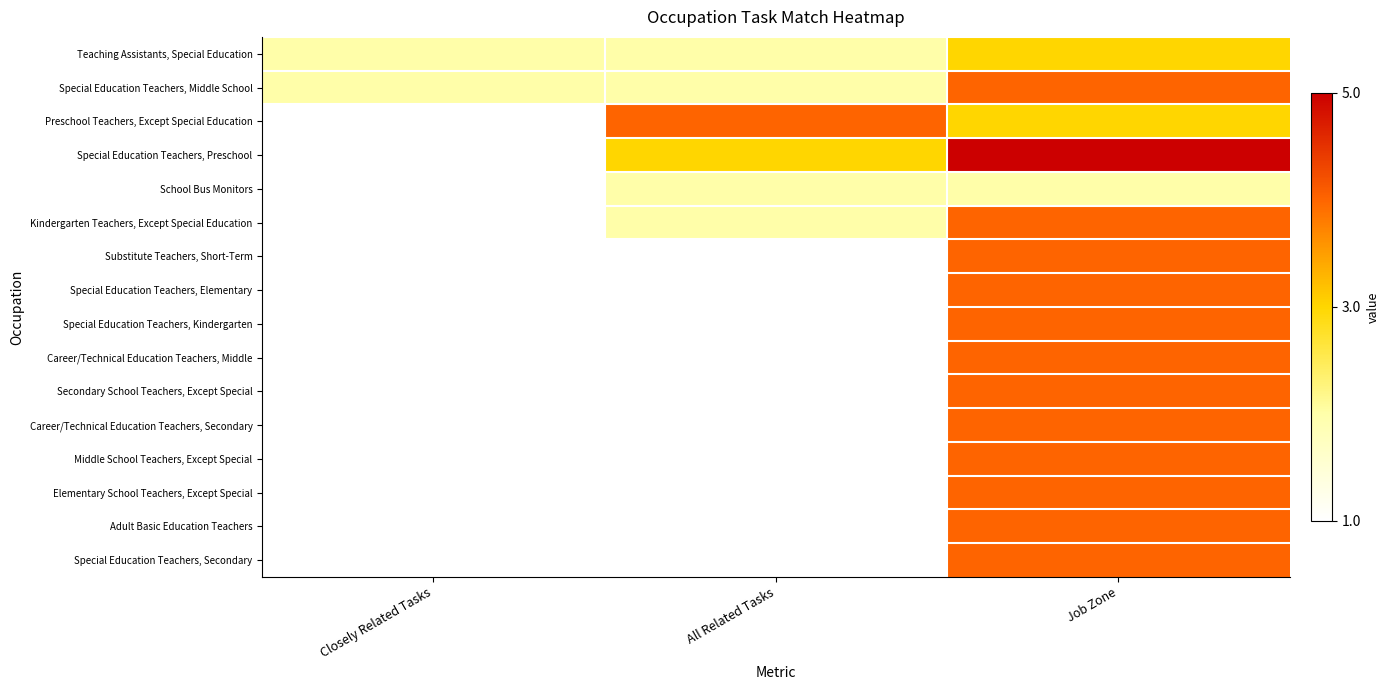

Which has a higher value, All Related Tasks or Job Zone?

Job Zone